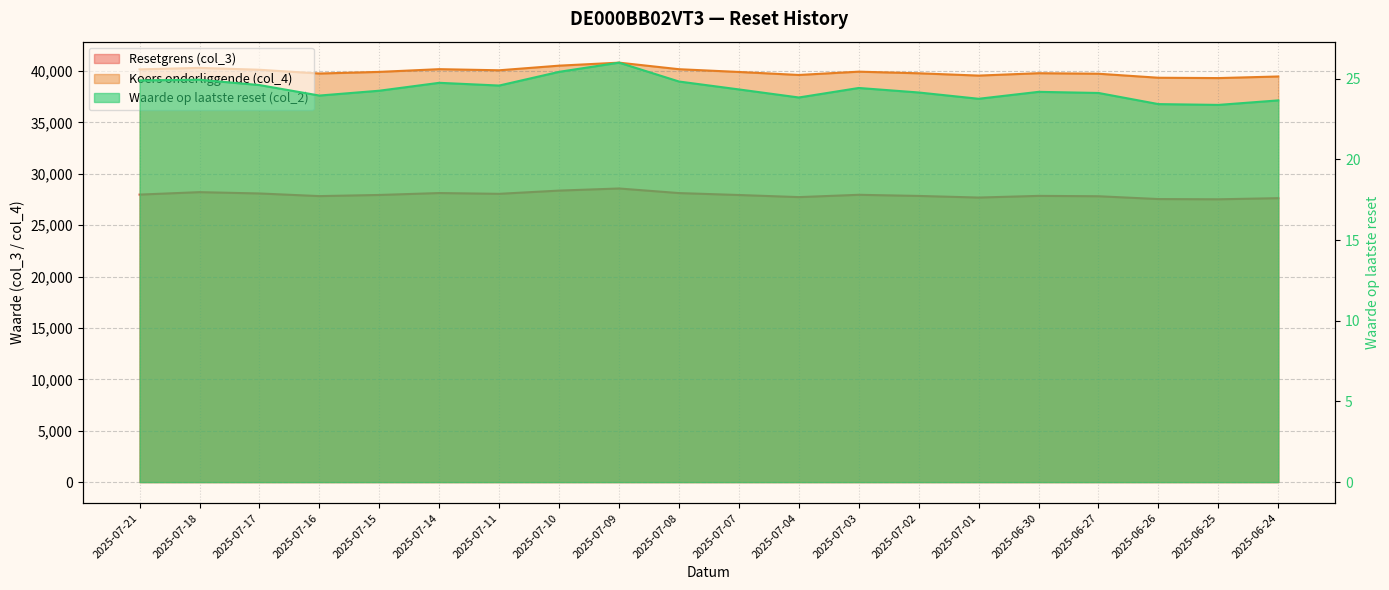

How many interior local valleys does the Waarde op laatste reset (col_2) series have?

5